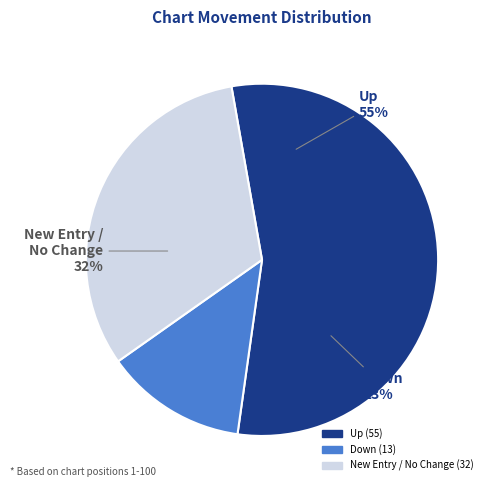

To the nearest percent, what portion does up represent?

55%